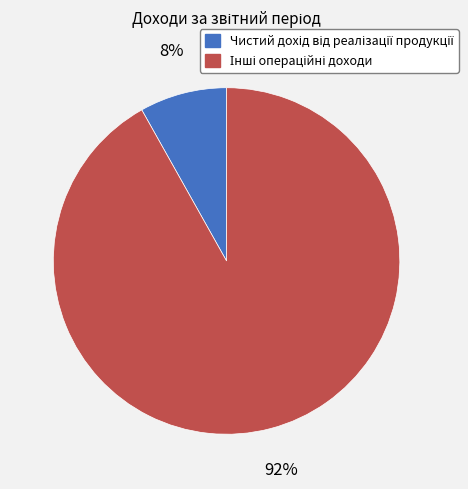

To the nearest percent, what is the difference between the largest and smallest slice percentages?

84%